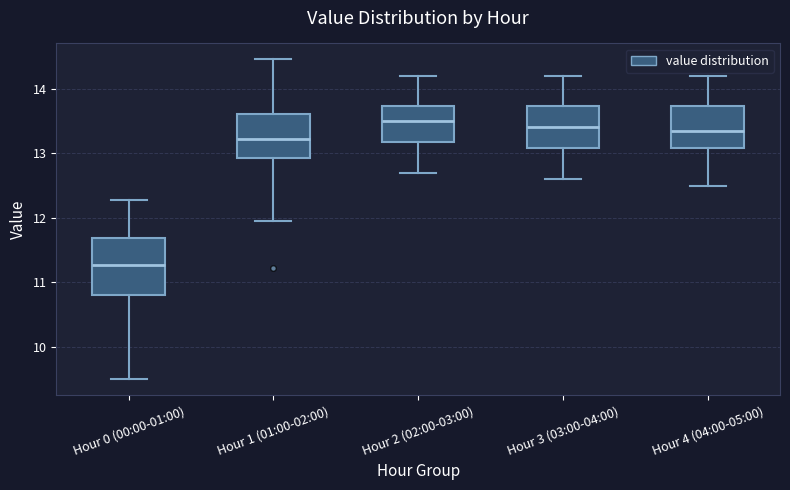

Where is the lower edge of the box for Hour 3 (03:00-04:00) on the y-axis? The values are not printed on the chart, so give them approximately, as read against the axis.

13.1